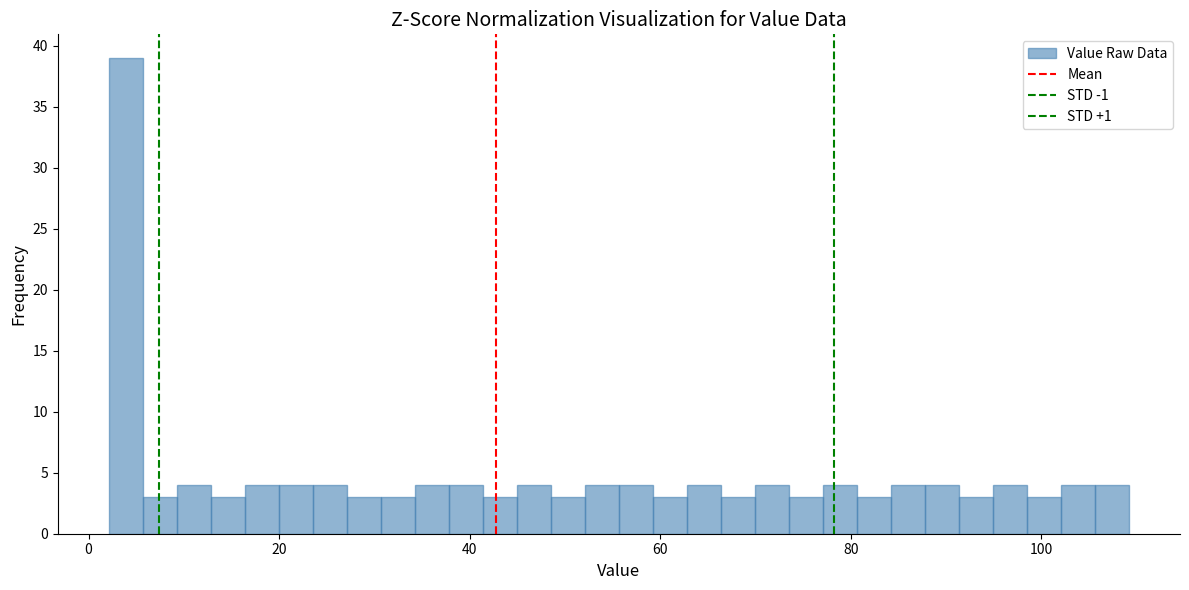

Around what value on the x-axis is the tallest bar? Give the approximate position of its centre, as read against the axis.

4